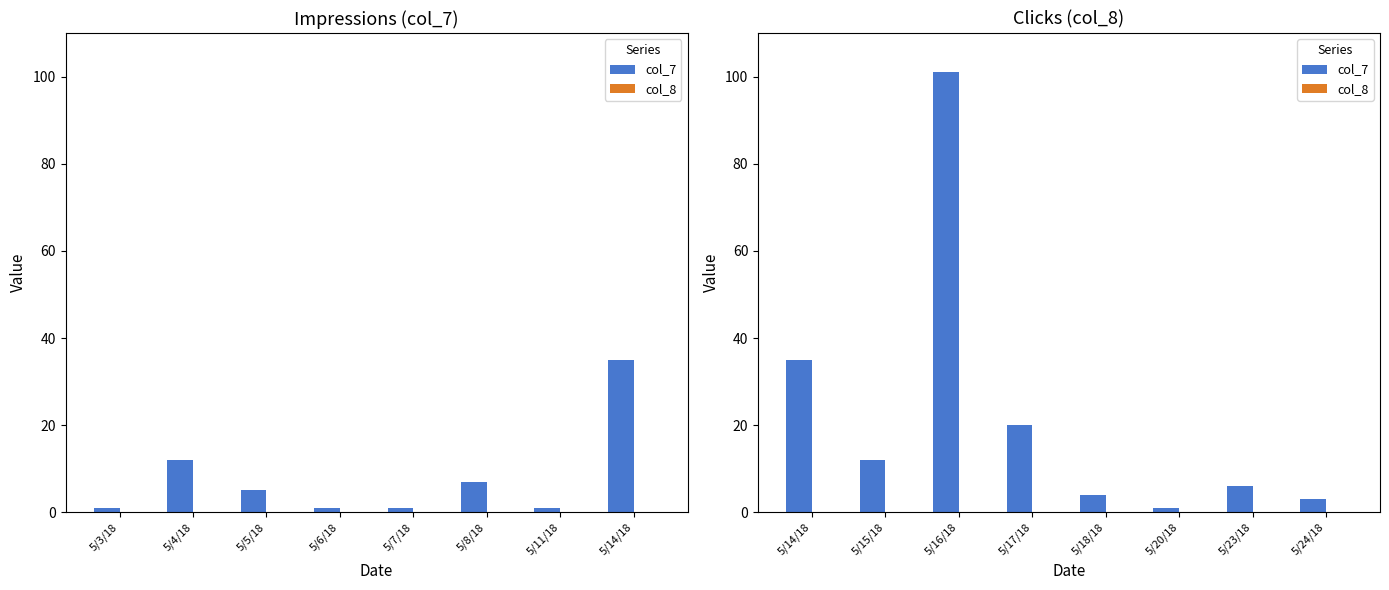

What position from the right is 5/17/18?

5